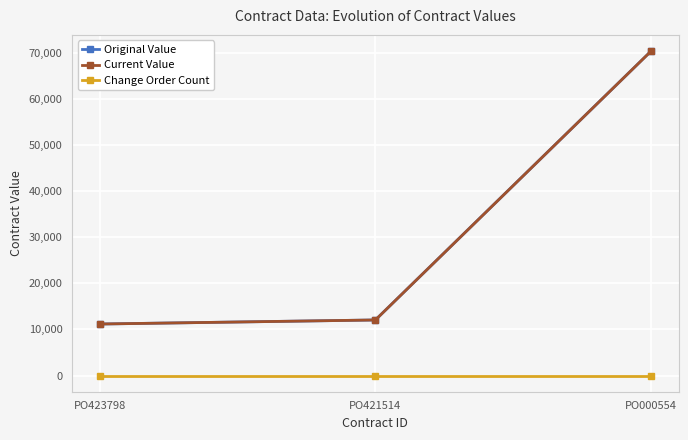

Which has a higher value, PO421514 or PO423798?

PO421514